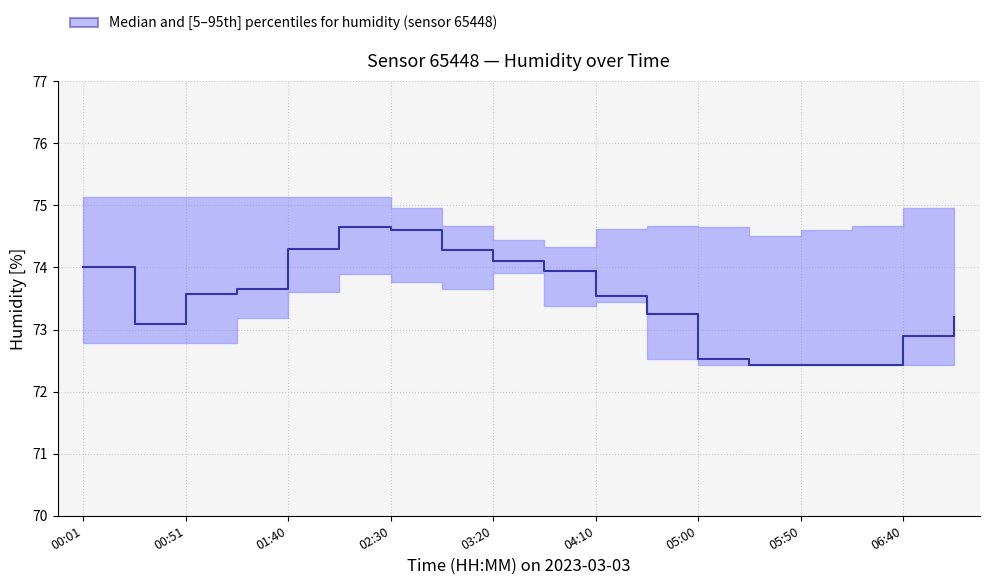

The humidity_median series shows 15.2 at 00:26. True or false?

False